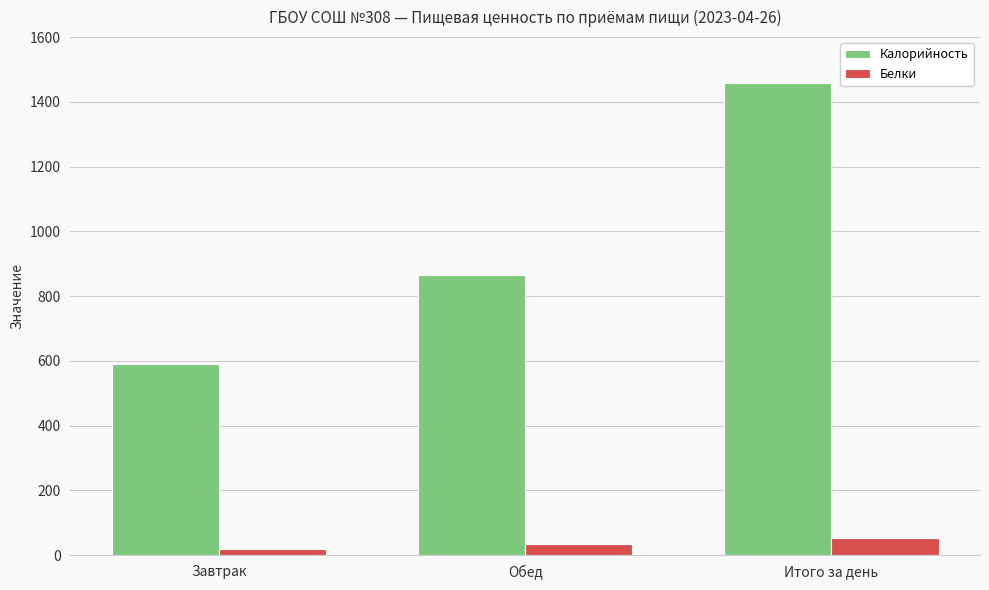

What is the sum of the Белки values at Итого за день and Обед?

85.9